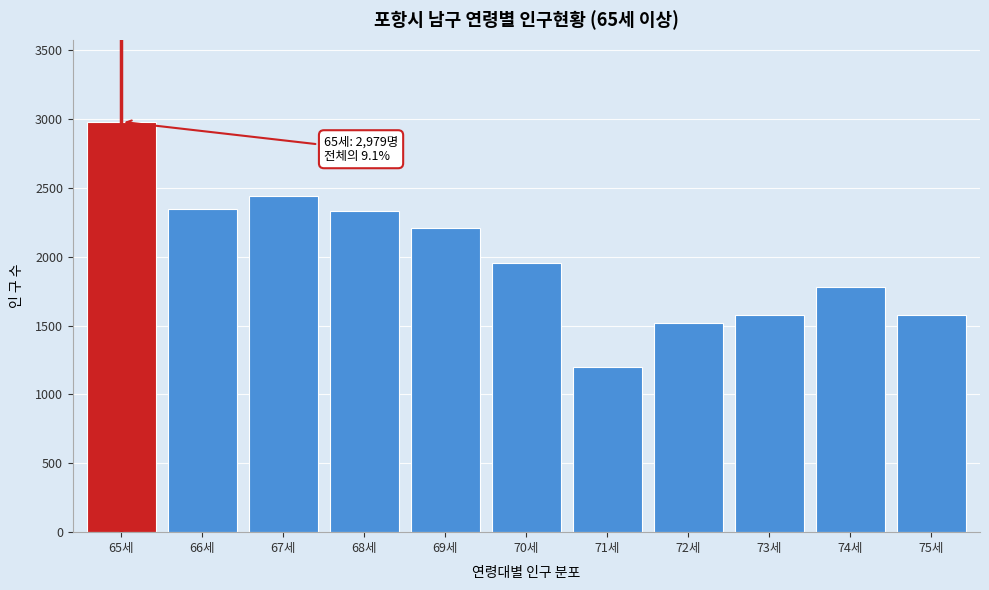

Is it true that the value at 65세 is 1875?

False